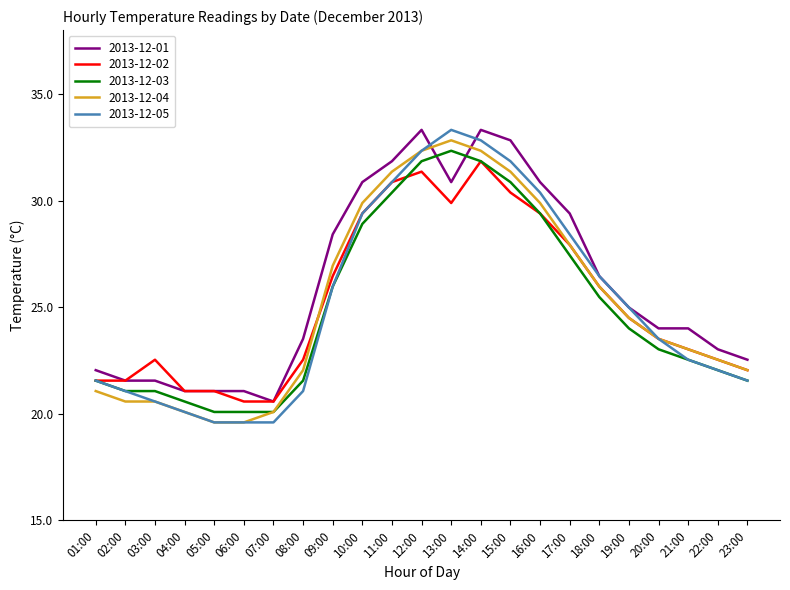

What is the difference between the highest and lowest values at 13:00?

3.4